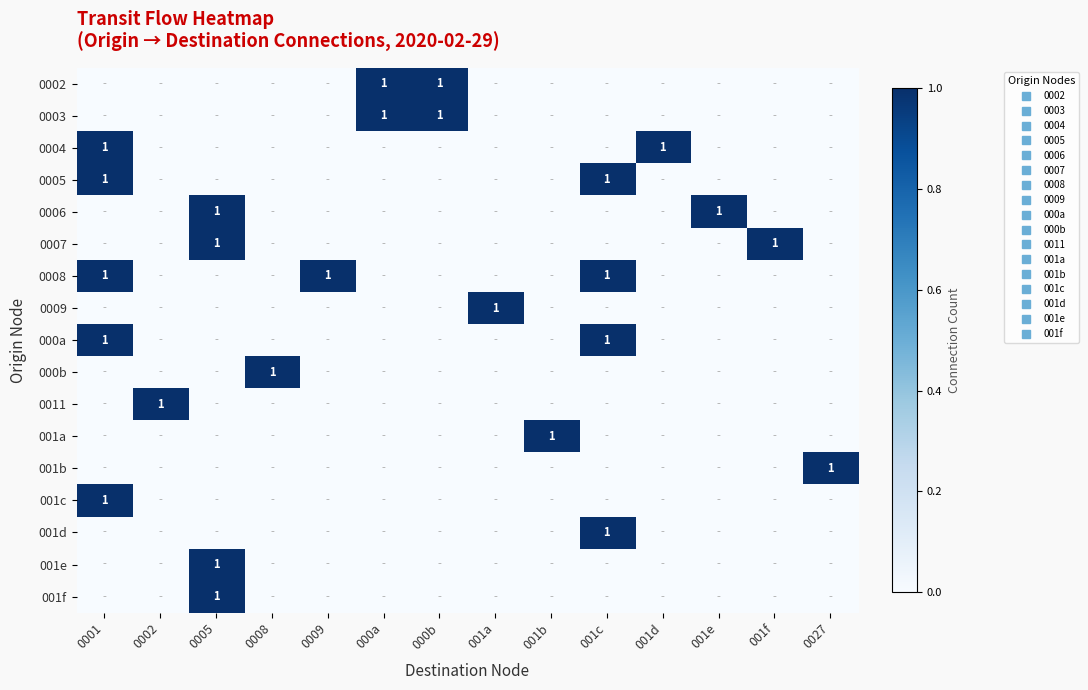

True or false: 0011 has a value of 0 at 000a.

True